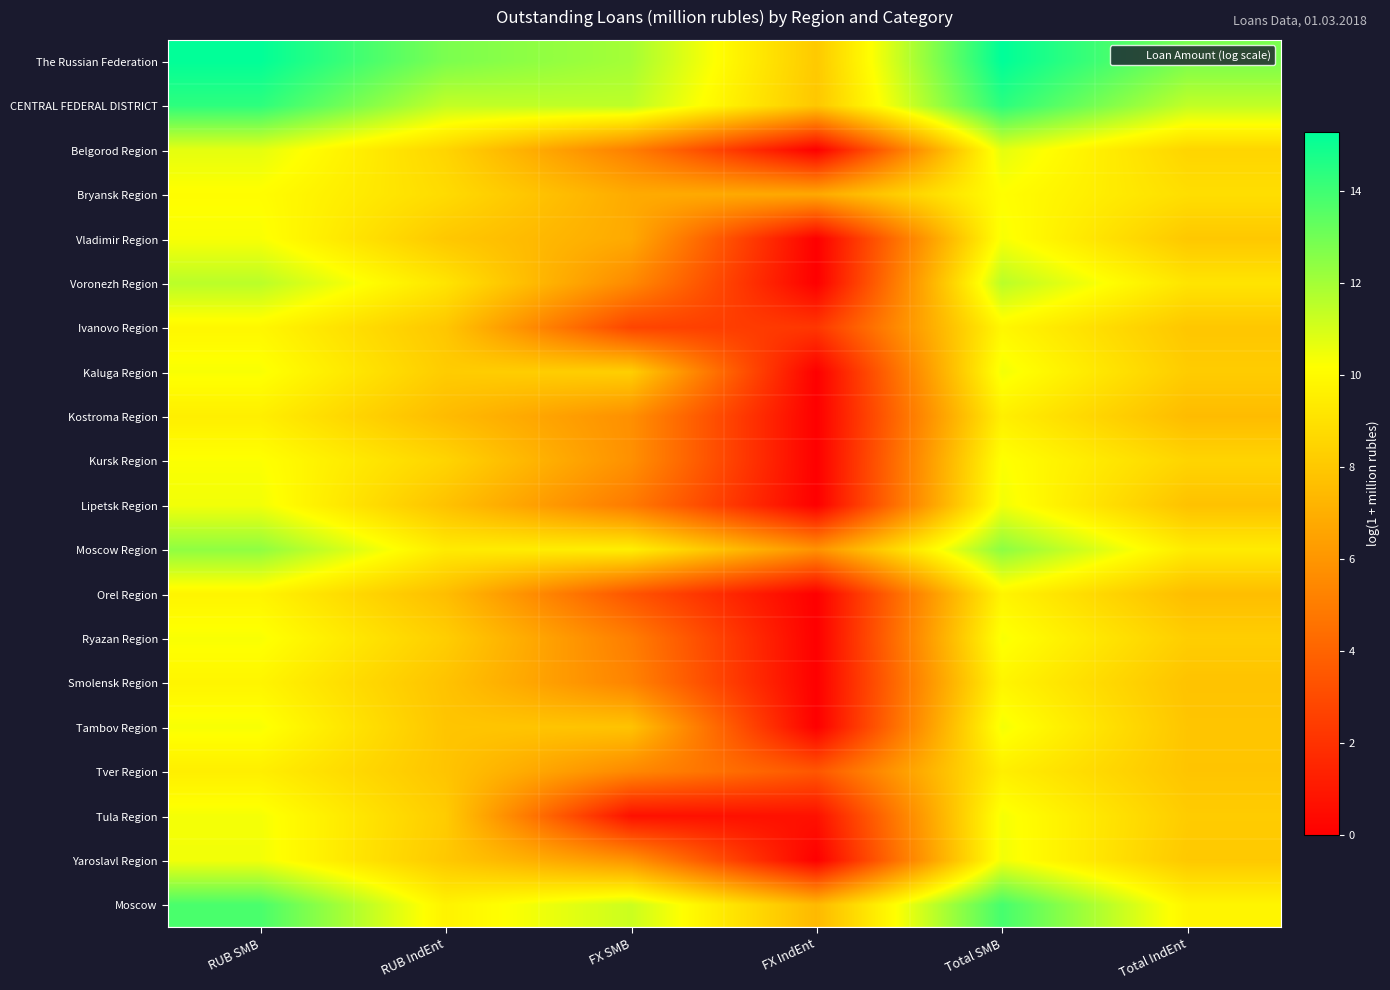

At how many categories does at least one series exceed 9?

5